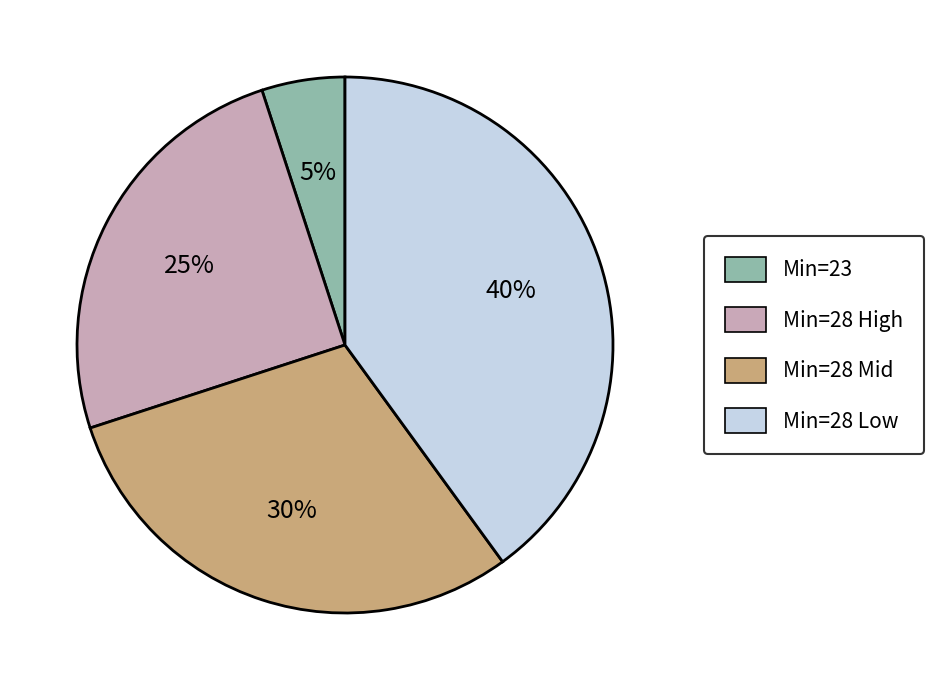

Approximately how many times larger is the value at Min=28 High compared to Min=28 Low?

0.6